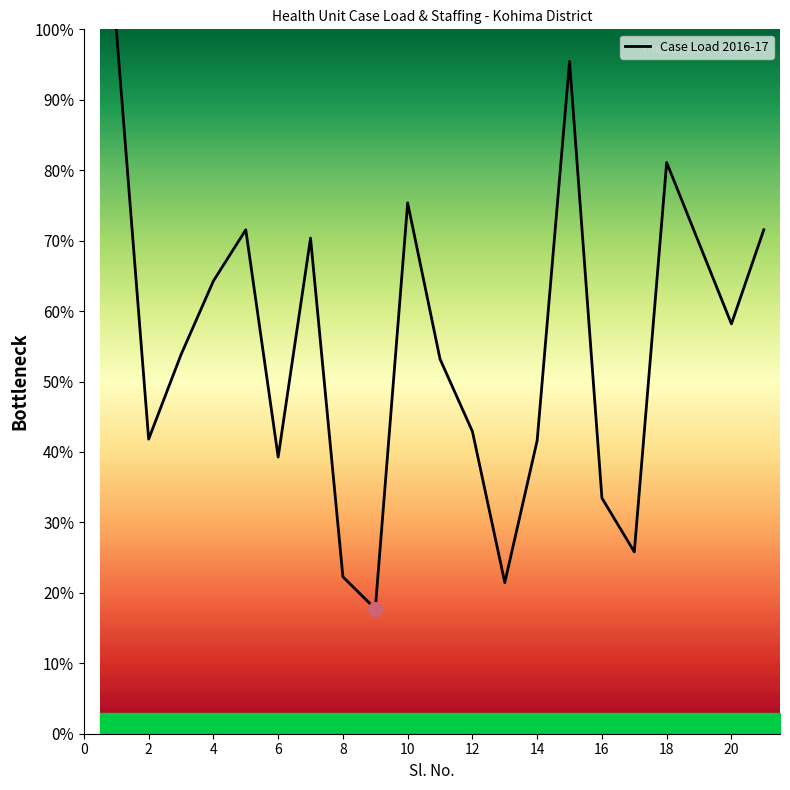

True or false: the data has more than 1 interior local peaks.

True